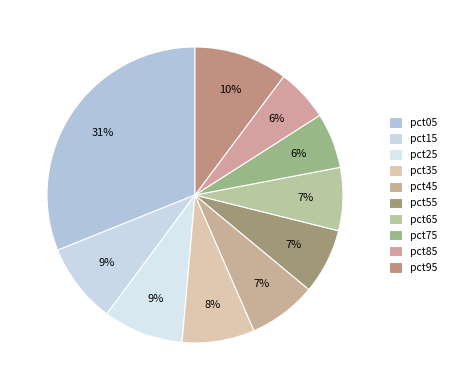

How many slices are in this pie chart?

10